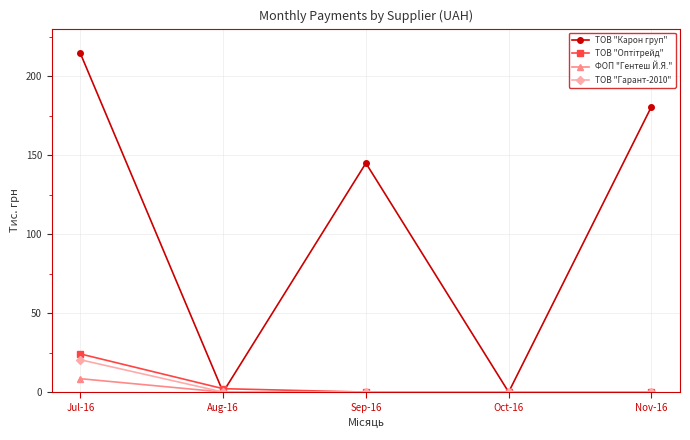

Which series has the largest range (max minus min)?

ТОВ "Карон груп"